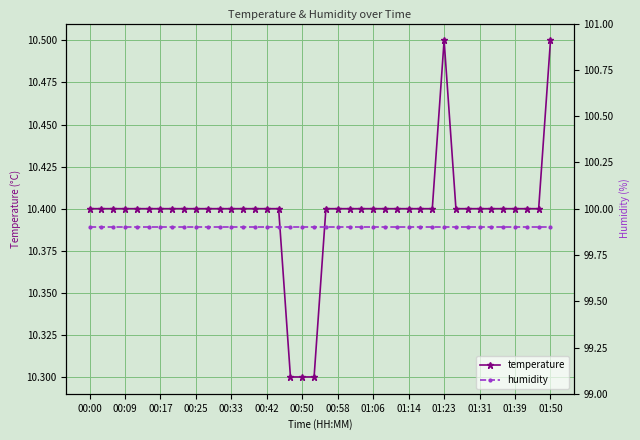

Count the temperature values in the range 10 to 11.

40